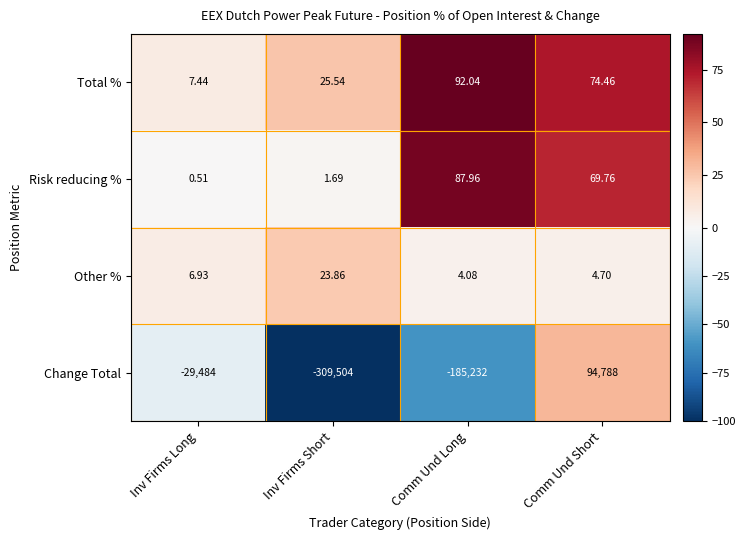

Which category has the highest value in the Change Total series?

Comm Und Short